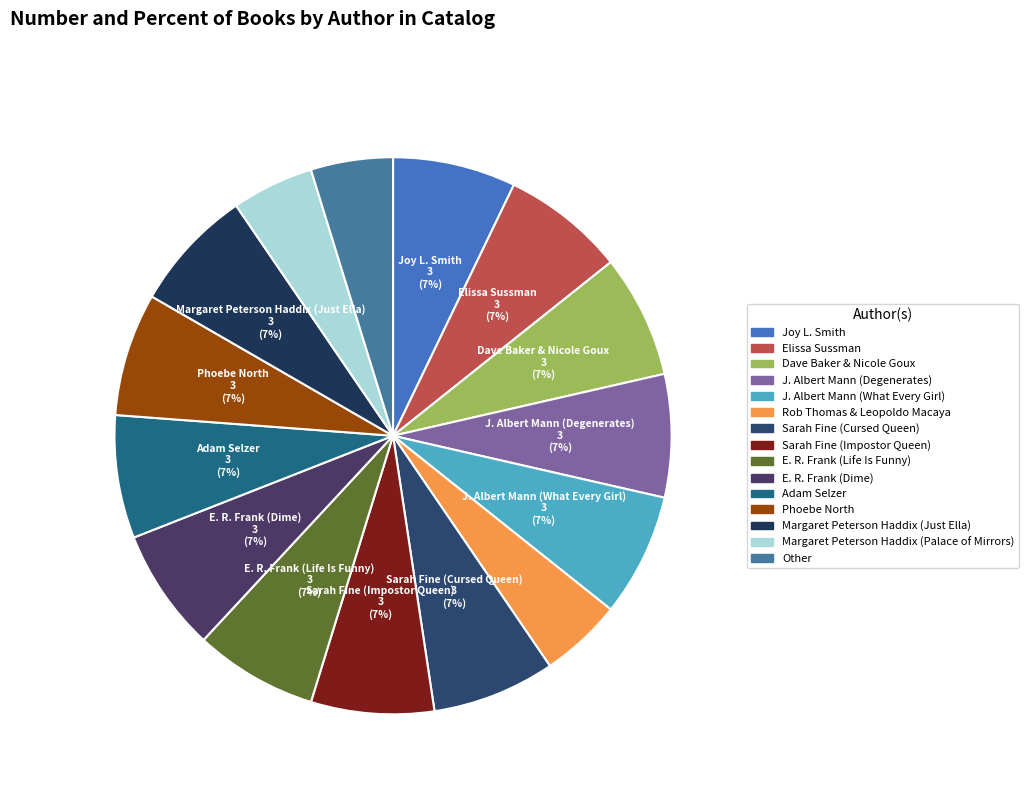

How many segments does this pie chart have?

15